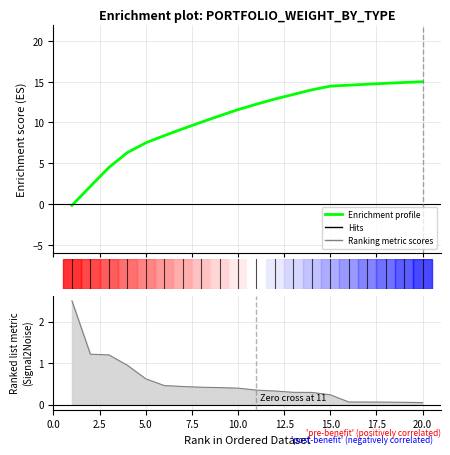

How many lines are shown in the chart?

1